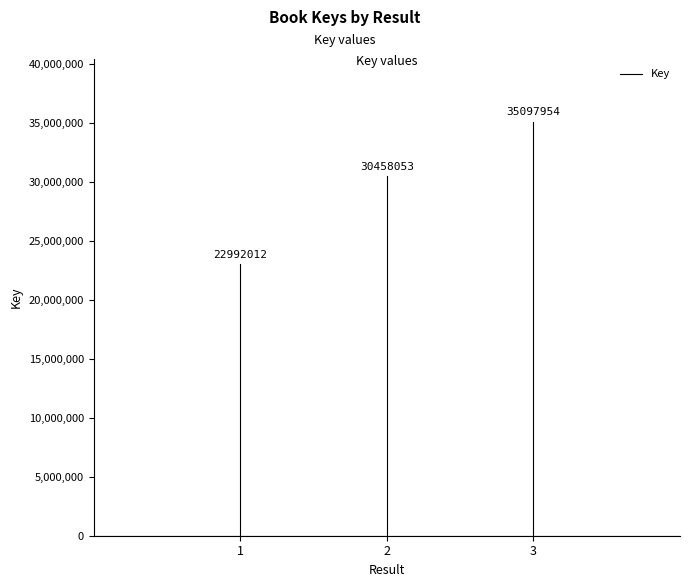

Which category has the lowest value across all series?

1